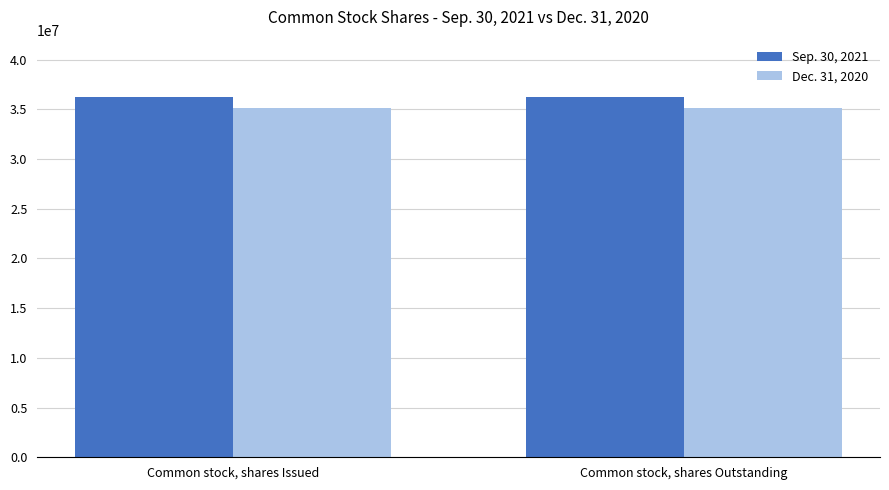

Reading right to left, transcribe all the data shown in this chart.

Sep. 30, 2021: Common stock, shares Outstanding=36277953	Common stock, shares Issued=36277953
Dec. 31, 2020: Common stock, shares Outstanding=35159977	Common stock, shares Issued=35159977